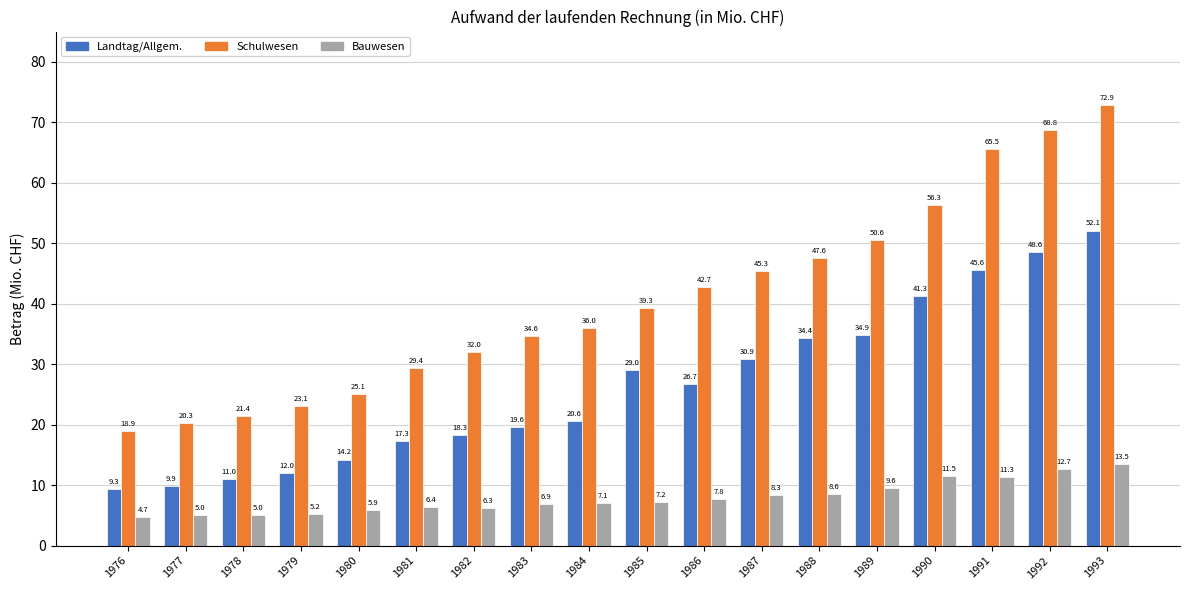

At which category is the sum across all series the highest?

1993